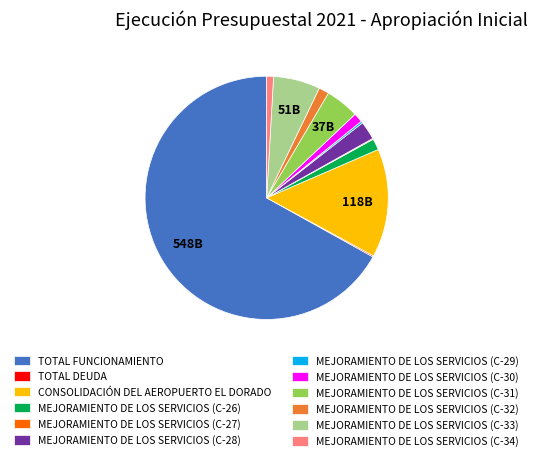

Which slice represents more than half of the pie?

TOTAL FUNCIONAMIENTO